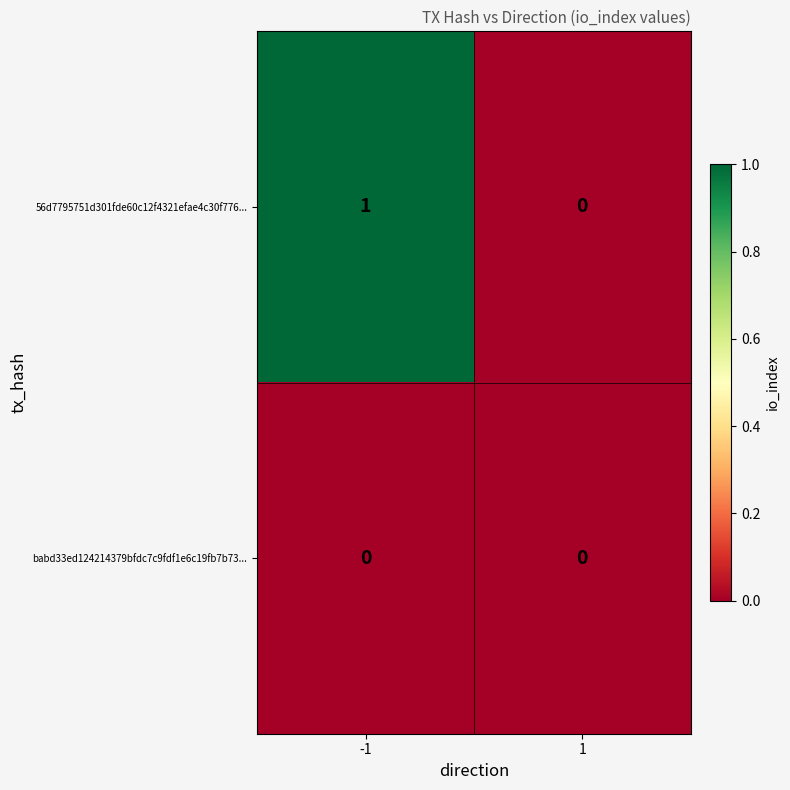

Which series has the largest total across all categories?

56d7795751d301fde60c12f4321efae4c30f776...